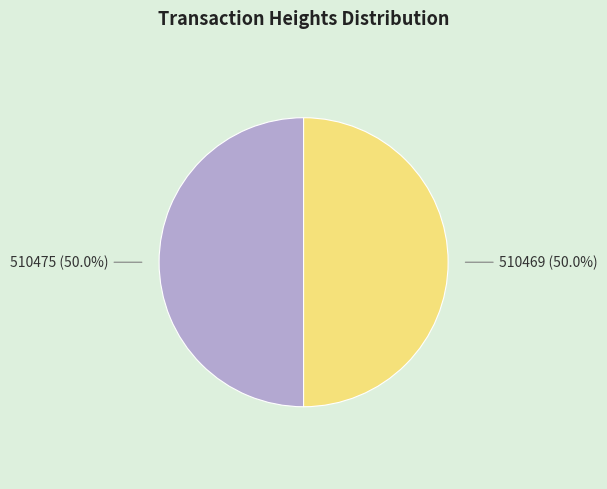

Is the sum of 510475 and 510469 greater than half?

Yes